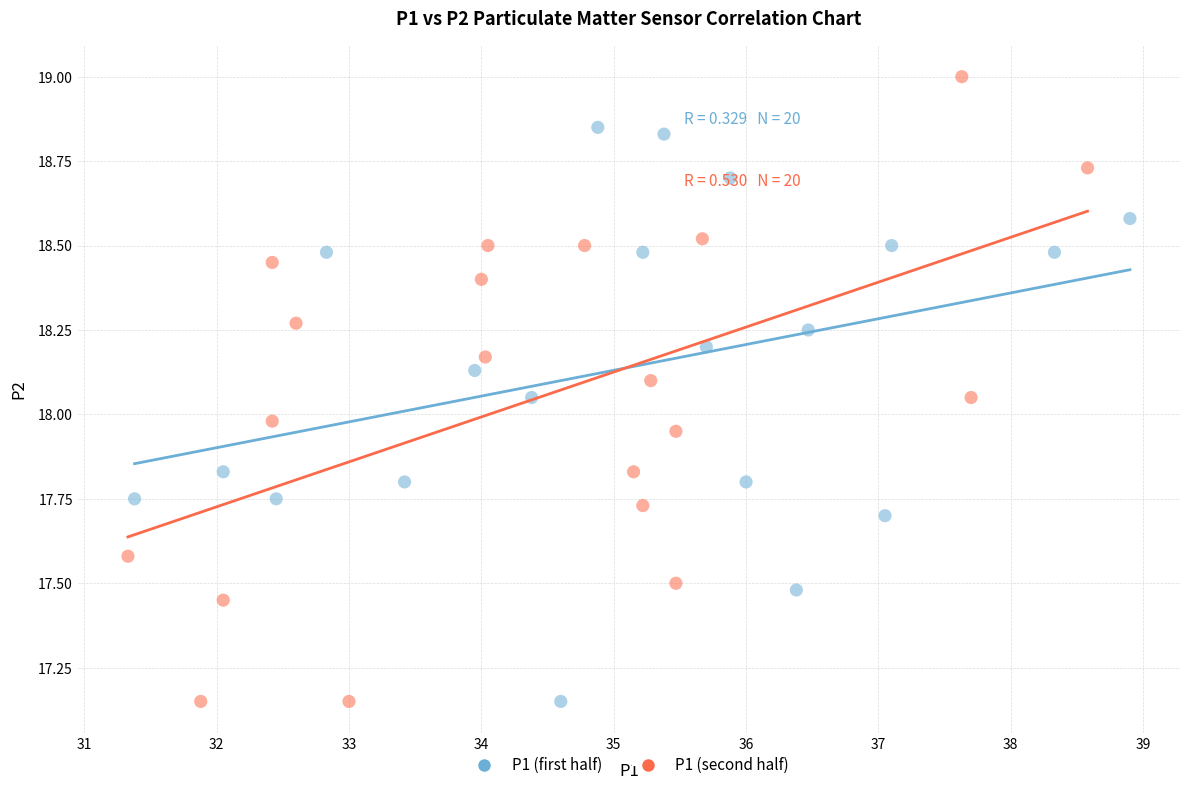

Which series has the widest spread of Y values?

P1 (second half)